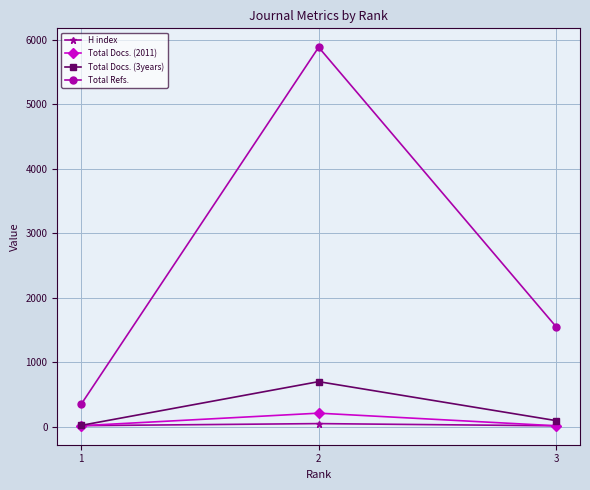

The value of Total Refs. at 1 is 345. True or false?

True